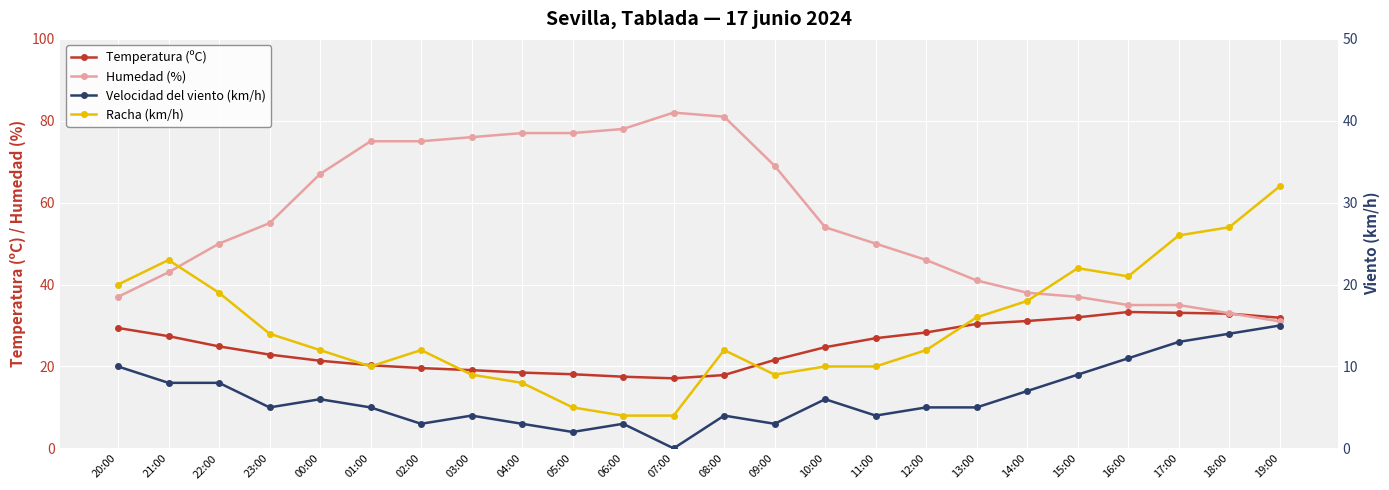

Reading left to right, what are all the values shown in this chart?

Temperatura (ºC): 29.4	27.4	24.9	22.9	21.4	20.3	19.6	19.1	18.5	18.1	17.5	17.1	17.9	21.6	24.7	26.9	28.3	30.4	31.1	32.0	33.3	33.1	32.9	31.9
Humedad (%): 37.0	43.0	50.0	55.0	67.0	75.0	75.0	76.0	77.0	77.0	78.0	82.0	81.0	69.0	54.0	50.0	46.0	41.0	38.0	37.0	35.0	35.0	33.0	31.0
Velocidad del viento (km/h): 10.0	8.0	8.0	5.0	6.0	5.0	3.0	4.0	3.0	2.0	3.0	0.0	4.0	3.0	6.0	4.0	5.0	5.0	7.0	9.0	11.0	13.0	14.0	15.0
Racha (km/h): 20.0	23.0	19.0	14.0	12.0	10.0	12.0	9.0	8.0	5.0	4.0	4.0	12.0	9.0	10.0	10.0	12.0	16.0	18.0	22.0	21.0	26.0	27.0	32.0